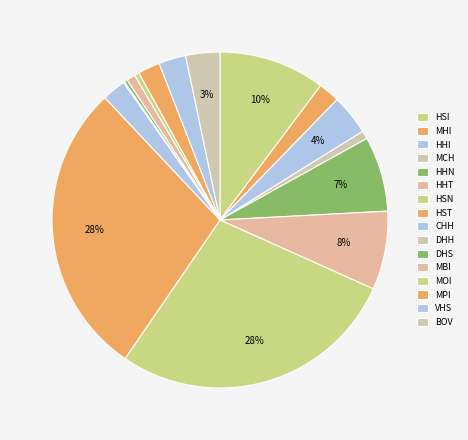

To the nearest percent, what is the combined percentage of HHN and DHH?

7%